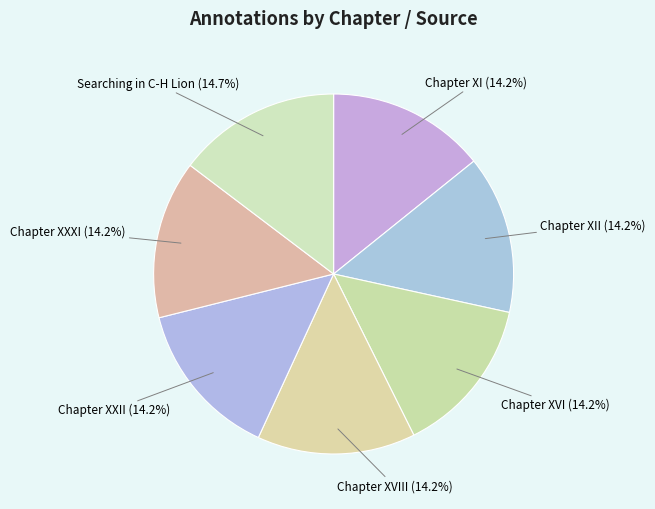

Is it true that Chapter XXII is 14% of the pie?

True